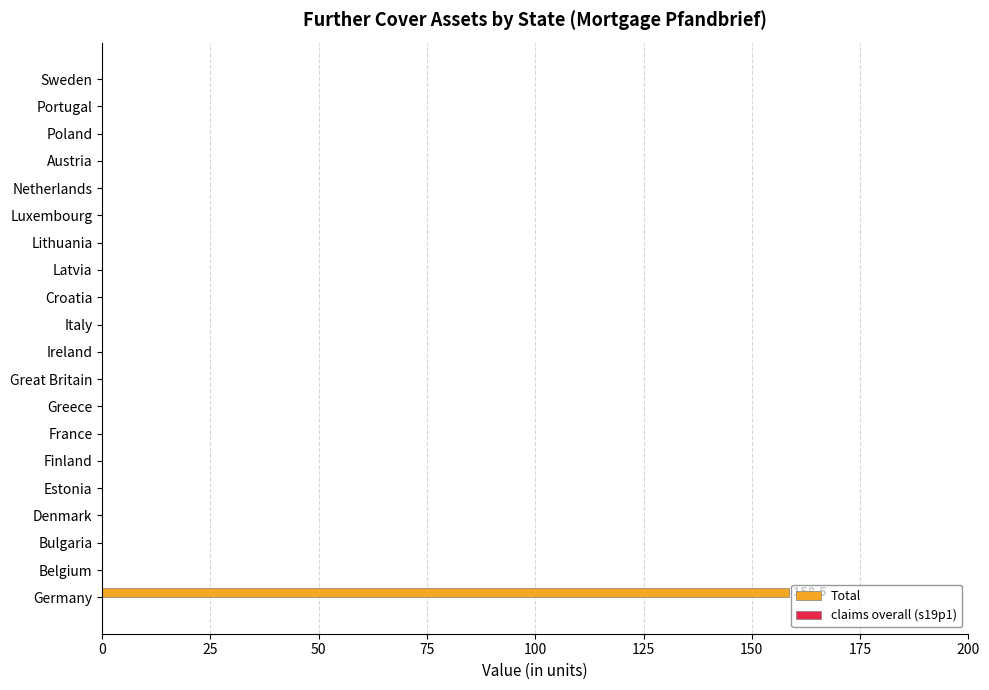

What is the sum of all values?

158.5